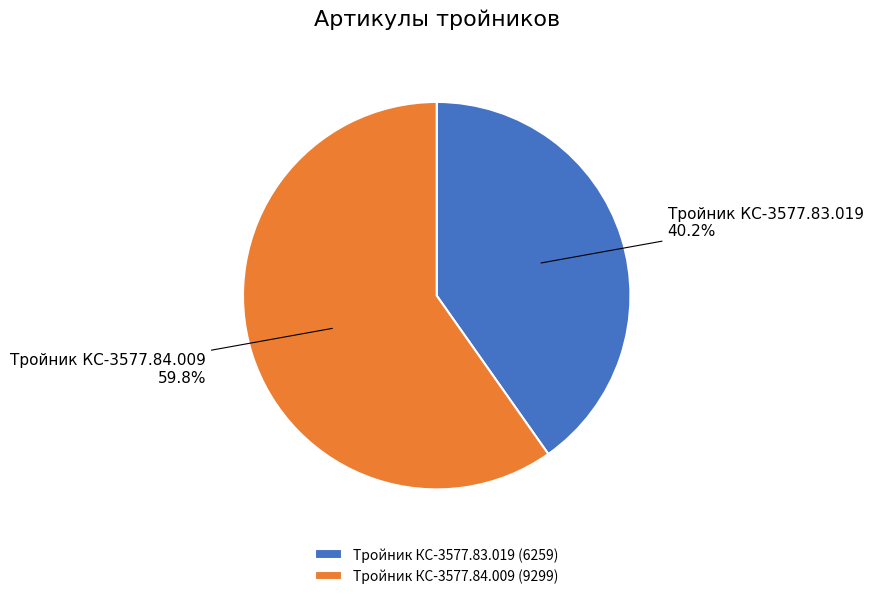

To the nearest percent, what is the difference between the largest and smallest slice percentages?

20%